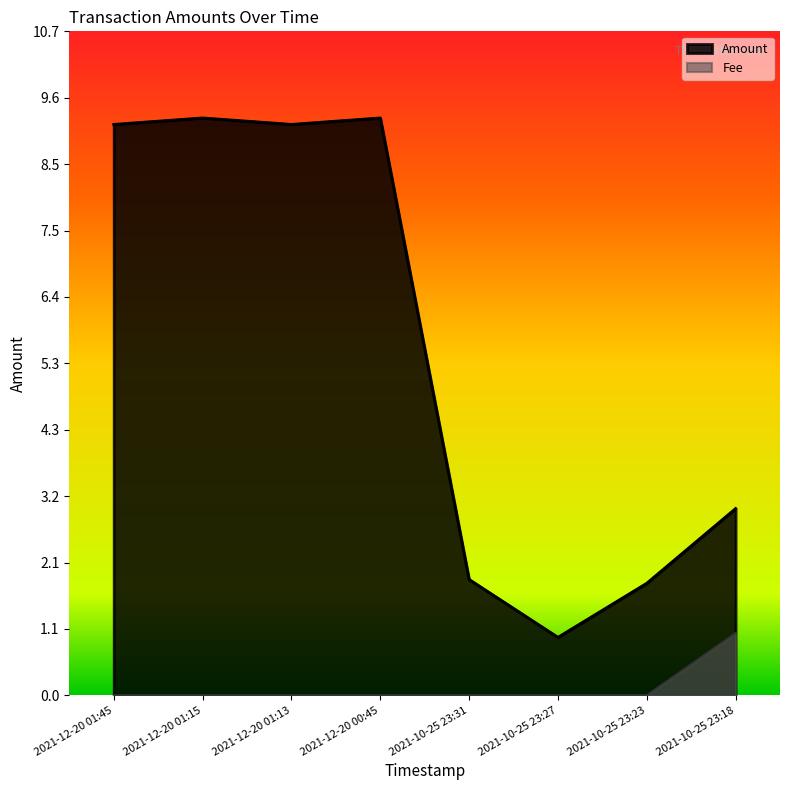

True or false: Fee and Amount cross at least once.

False